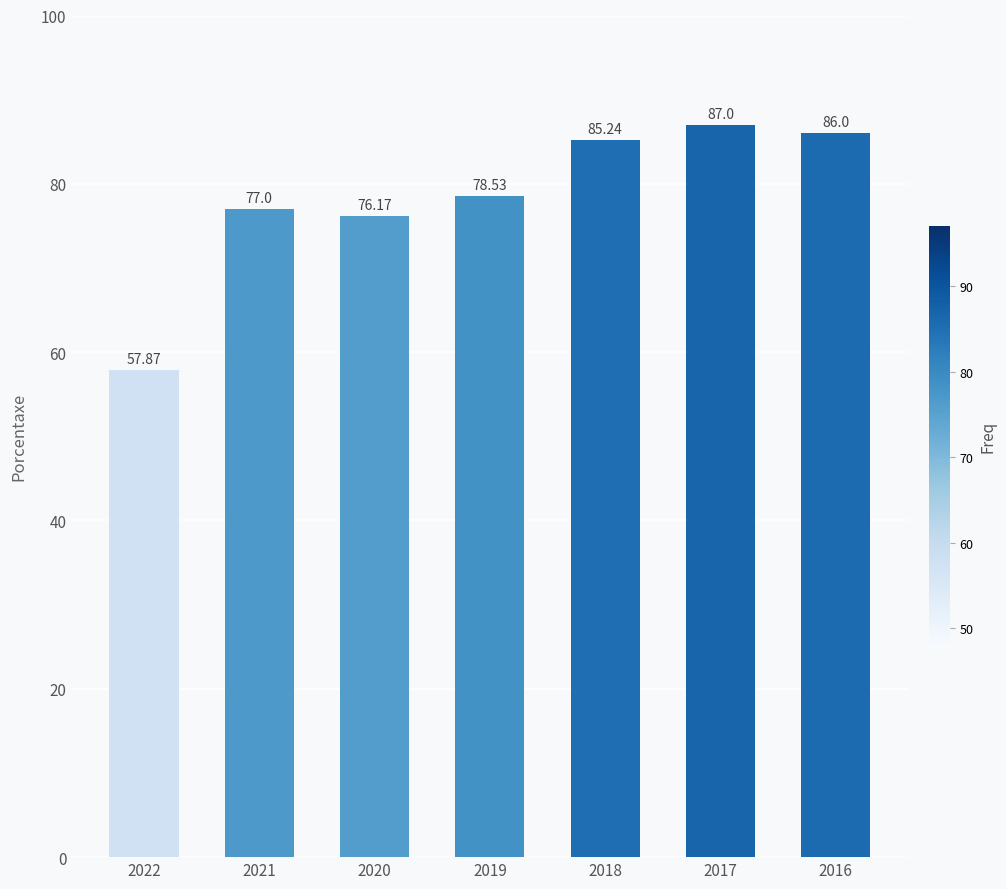

Reading left to right, list all the values displayed in this chart.

57.9	77.0	76.2	78.5	85.2	87.0	86.0